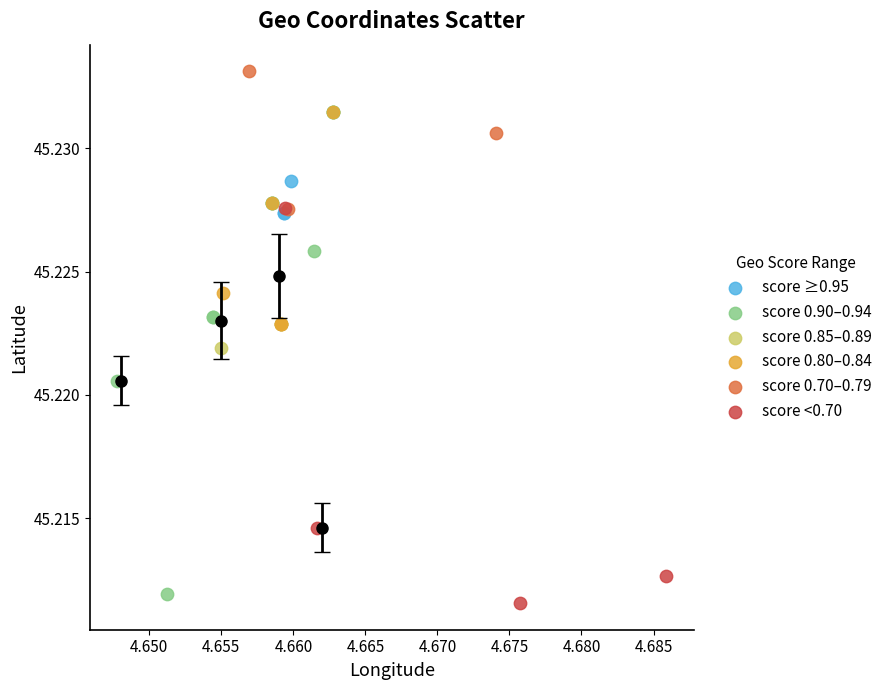

Which series contains the highest Y value?

score 0.70–0.79